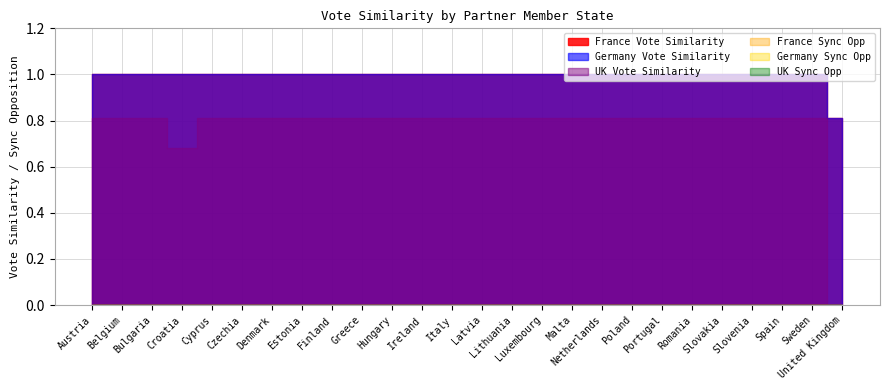

What are all the series names shown in the legend?

France Vote Similarity, Germany Vote Similarity, UK Vote Similarity, France Sync Opp, Germany Sync Opp, UK Sync Opp